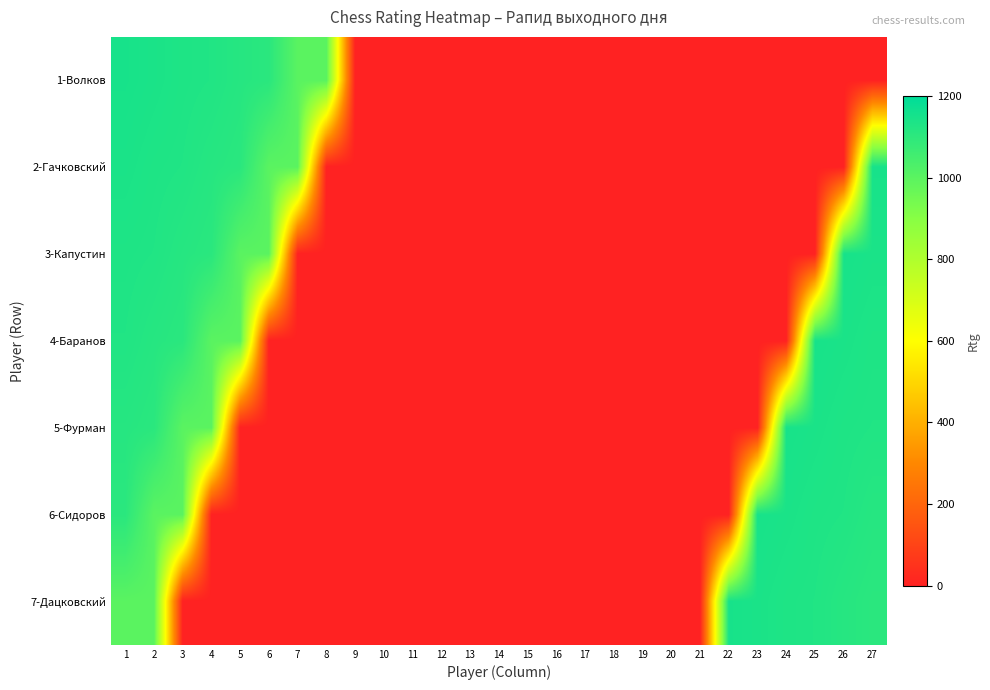

At how many categories does at least one series exceed 390?

14